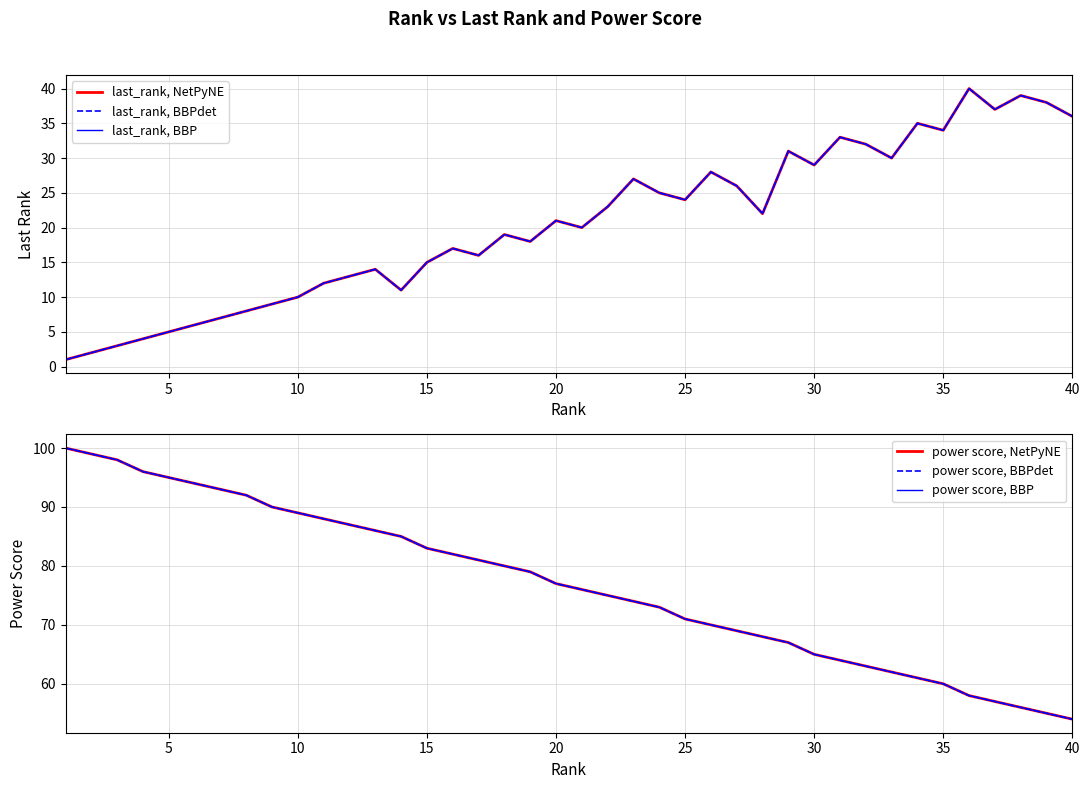

Reading right to left, list all the values displayed in this chart.

last_rank, NetPyNE: 36	38	39	37	40	34	35	30	32	33	29	31	22	26	28	24	25	27	23	20	21	18	19	16	17	15	11	14	13	12	10	9	8	7	6	5	4	3	2	1
last_rank, BBPdet: 36	38	39	37	40	34	35	30	32	33	29	31	22	26	28	24	25	27	23	20	21	18	19	16	17	15	11	14	13	12	10	9	8	7	6	5	4	3	2	1
last_rank, BBP: 36	38	39	37	40	34	35	30	32	33	29	31	22	26	28	24	25	27	23	20	21	18	19	16	17	15	11	14	13	12	10	9	8	7	6	5	4	3	2	1
power score, NetPyNE: 54	55	56	57	58	60	61	62	63	64	65	67	68	69	70	71	73	74	75	76	77	79	80	81	82	83	85	86	87	88	89	90	92	93	94	95	96	98	99	100
power score, BBPdet: 54	55	56	57	58	60	61	62	63	64	65	67	68	69	70	71	73	74	75	76	77	79	80	81	82	83	85	86	87	88	89	90	92	93	94	95	96	98	99	100
power score, BBP: 54	55	56	57	58	60	61	62	63	64	65	67	68	69	70	71	73	74	75	76	77	79	80	81	82	83	85	86	87	88	89	90	92	93	94	95	96	98	99	100